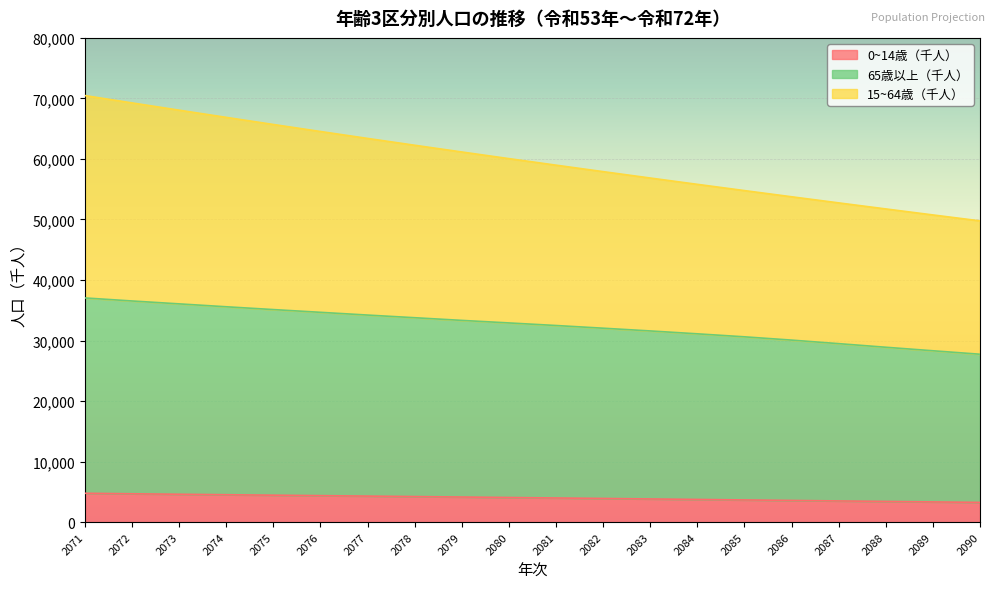

What is the maximum value for 0~14歳（千人）?

4769.4